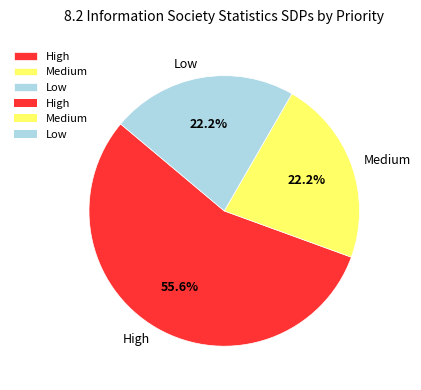

How many slices are in this pie chart?

3